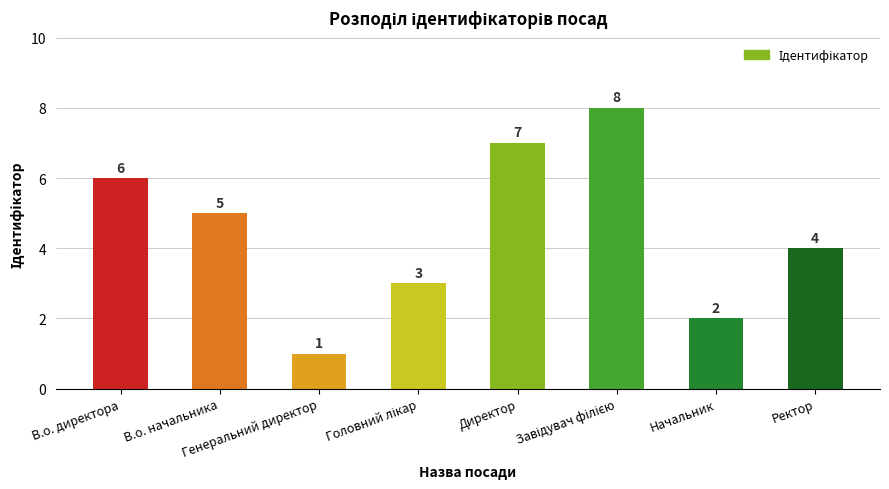

Reading left to right, extract all data points from this chart.

6	5	1	3	7	8	2	4